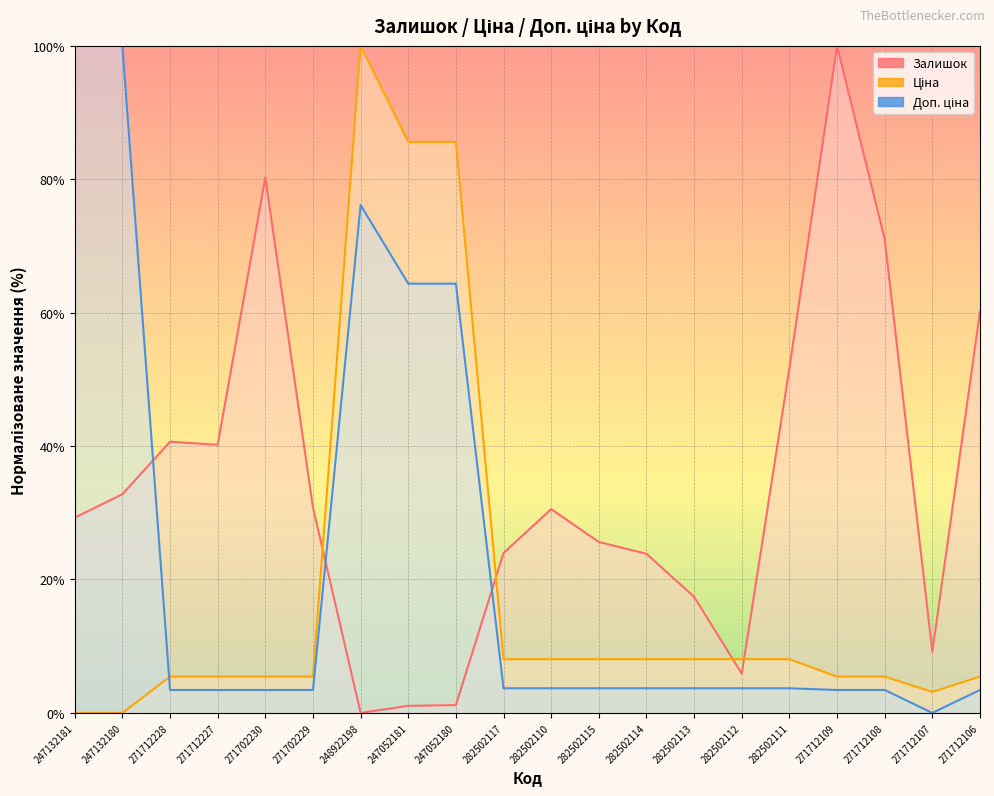

Does the chart display data point markers on the line(s)?

No